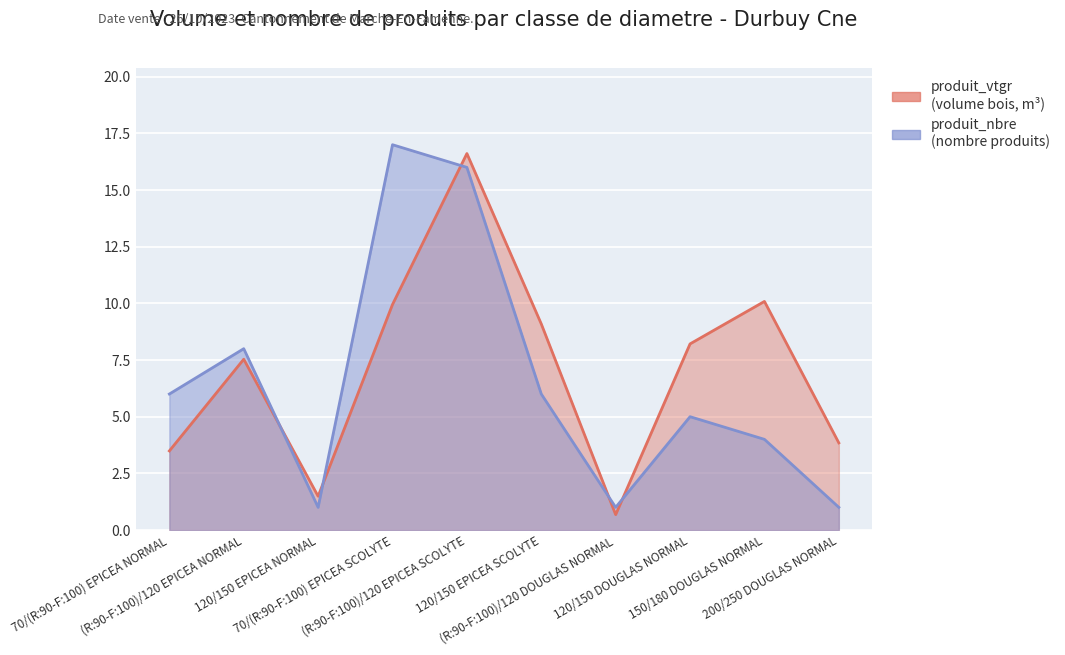

Rank the categories by produit_vtgr value from highest to lowest.

(R:90-F:100)/120 EPICEA SCOLYTE, 150/180 DOUGLAS NORMAL, 70/(R:90-F:100) EPICEA SCOLYTE, 120/150 EPICEA SCOLYTE, 120/150 DOUGLAS NORMAL, (R:90-F:100)/120 EPICEA NORMAL, 200/250 DOUGLAS NORMAL, 70/(R:90-F:100) EPICEA NORMAL, 120/150 EPICEA NORMAL, (R:90-F:100)/120 DOUGLAS NORMAL